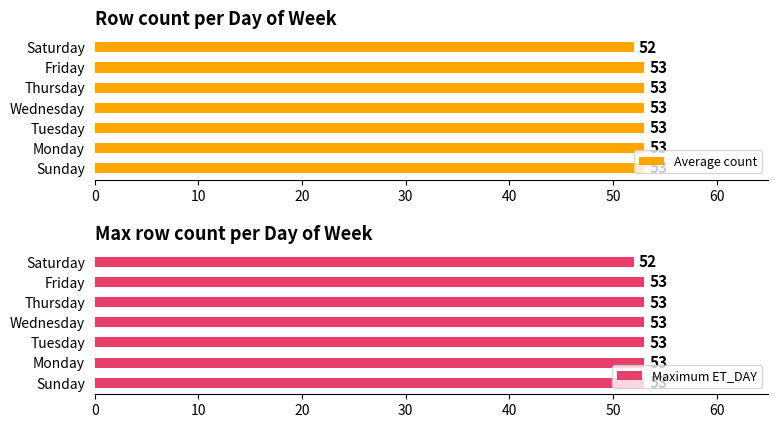

The value of Average count at Monday is 53. True or false?

True